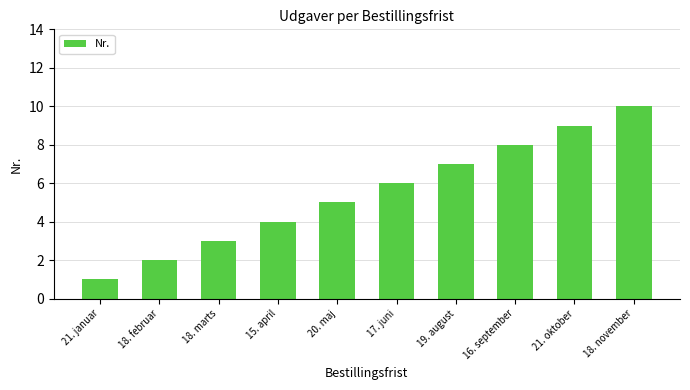

List the labels in order of value, smallest first.

21. januar, 18. februar, 18. marts, 15. april, 20. maj, 17. juni, 19. august, 16. september, 21. oktober, 18. november